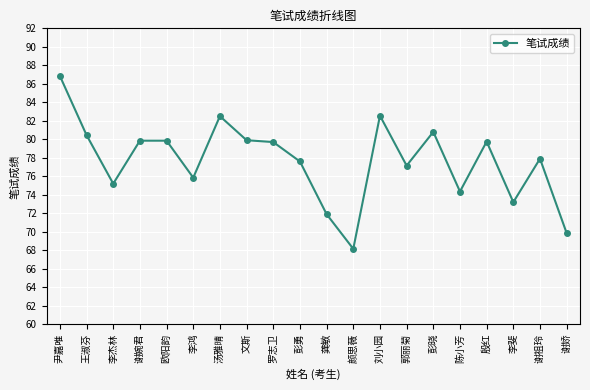

What is the difference between the values at 陈小芳 and 谢娇?

4.5